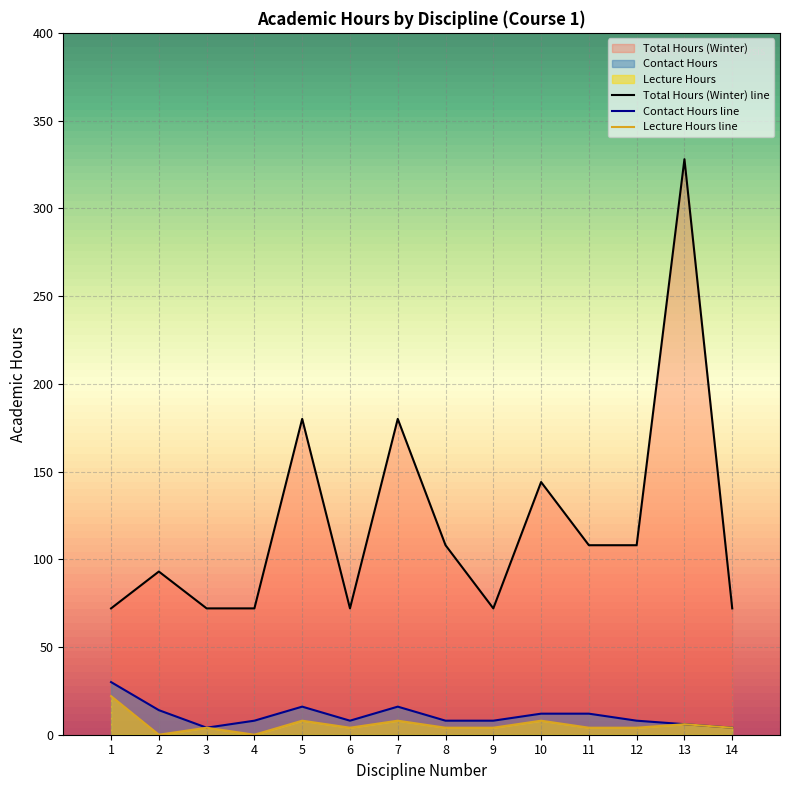

Rank the categories by Lecture Hours line value from lowest to highest.

2, 4, 3, 6, 8, 9, 11, 12, 14, 13, 5, 7, 10, 1